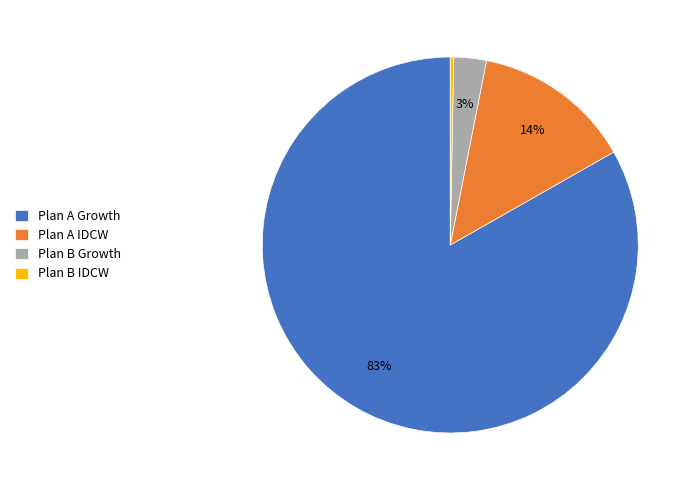

Do Plan B Growth and Plan B IDCW together represent more than half of the pie?

No